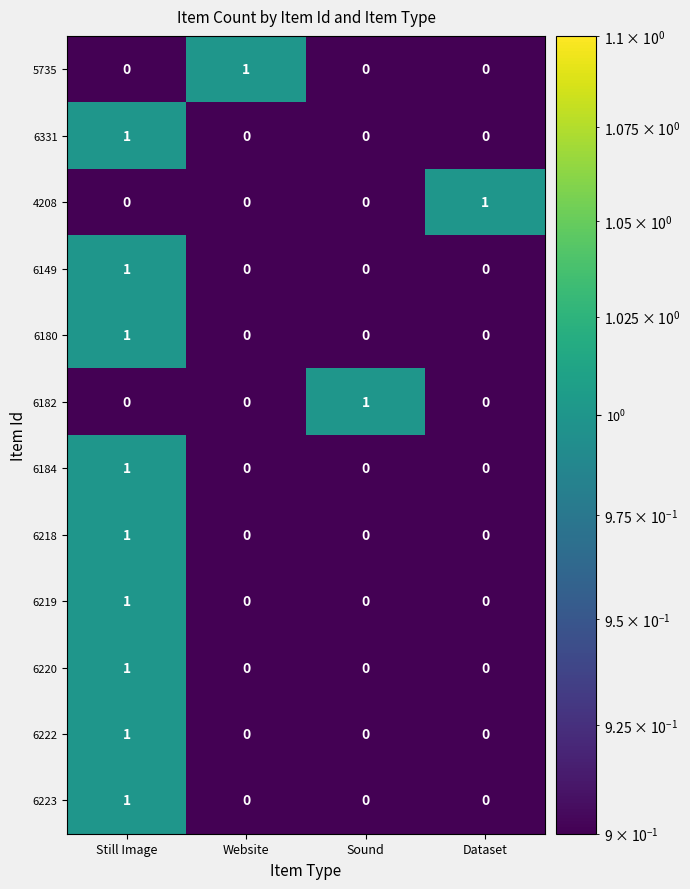

The value of 6182 at Dataset is -1. True or false?

False